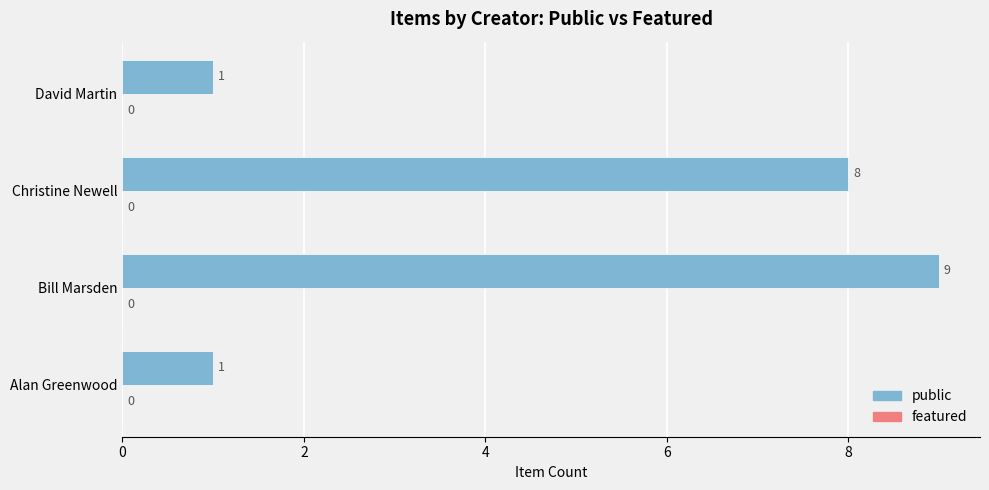

What is the difference between the second highest and minimum values?

7